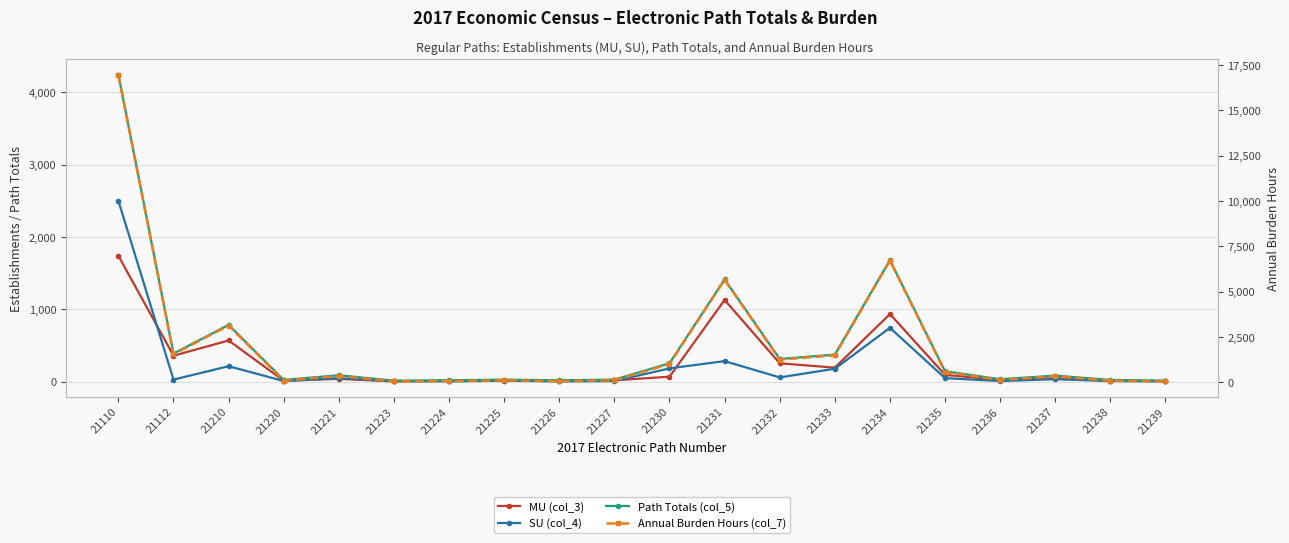

What is the value of the Annual Burden Hours (col_7) point at the 16th from the left?

580